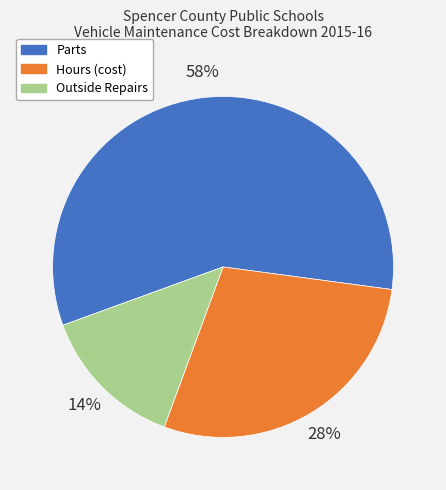

What is the ratio of the value at Hours (cost) to the value at Parts?

0.5